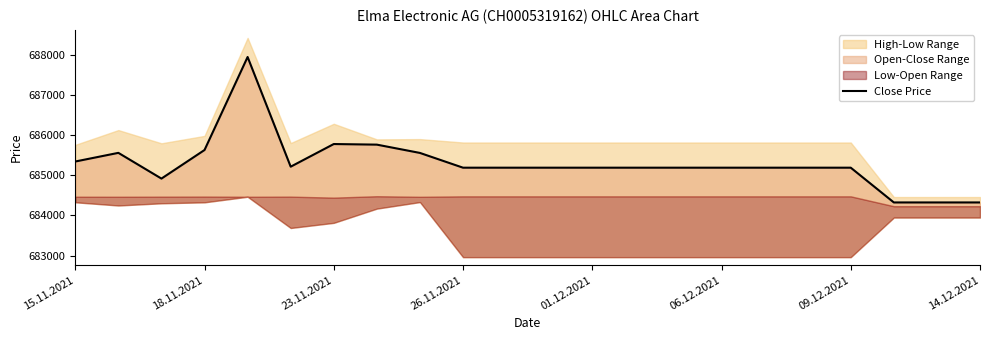

How many points are lower than both their immediate neighbors (excluding endpoints)?

2